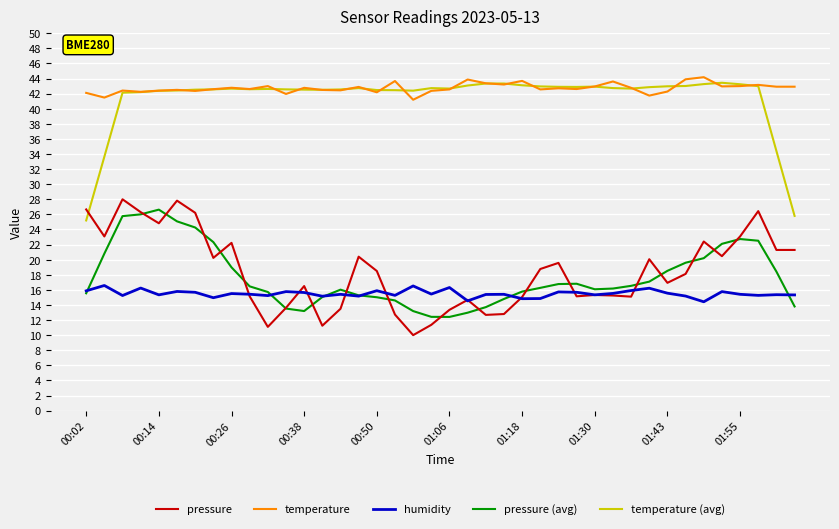

True or false: humidity and temperature (avg) cross at least once.

False